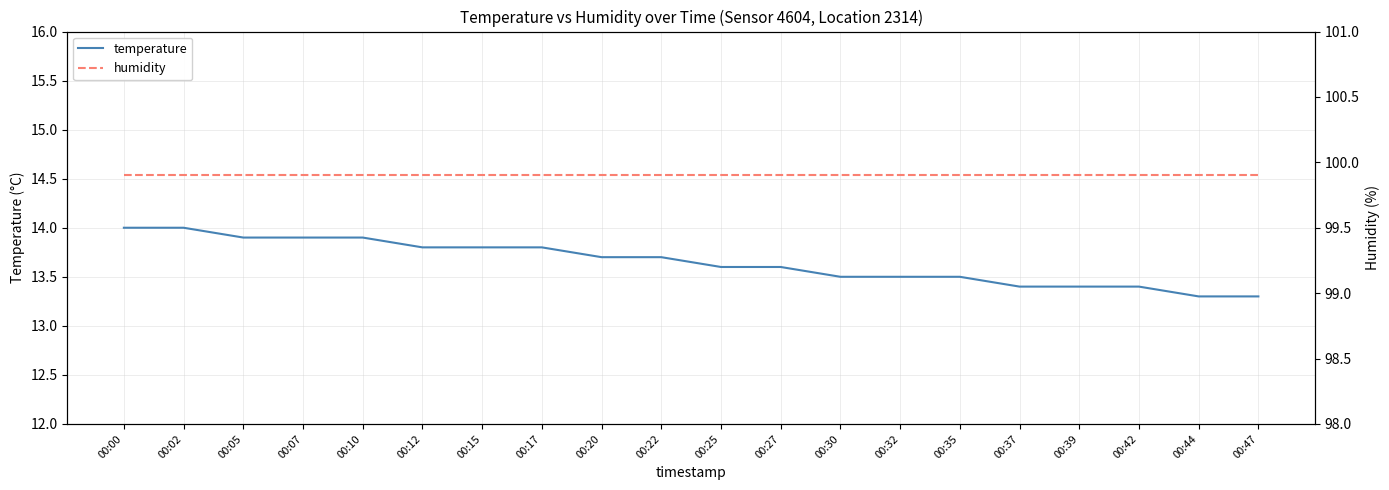

Which series has the largest range (max minus min)?

temperature